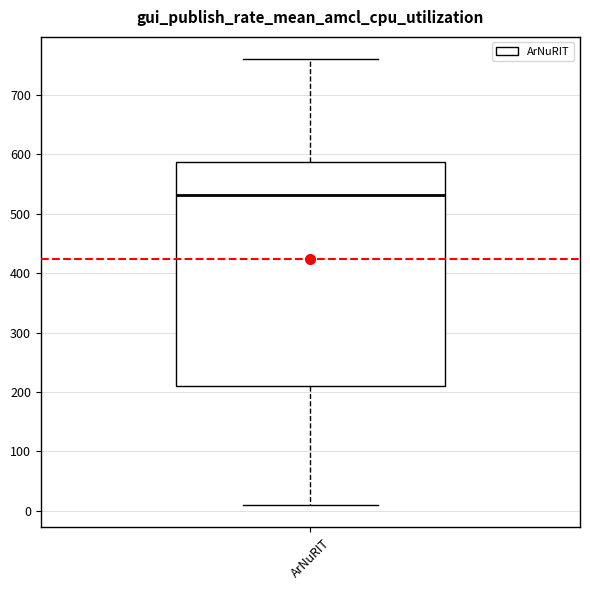

Transcribe this box plot: give where the median line is, the range the box spans, and where the two whiskers end, as read against the y-axis. The values are not printed on the chart, so give them approximately, as read against the axis.

median 530, box 210 to 590, whiskers 10 to 760